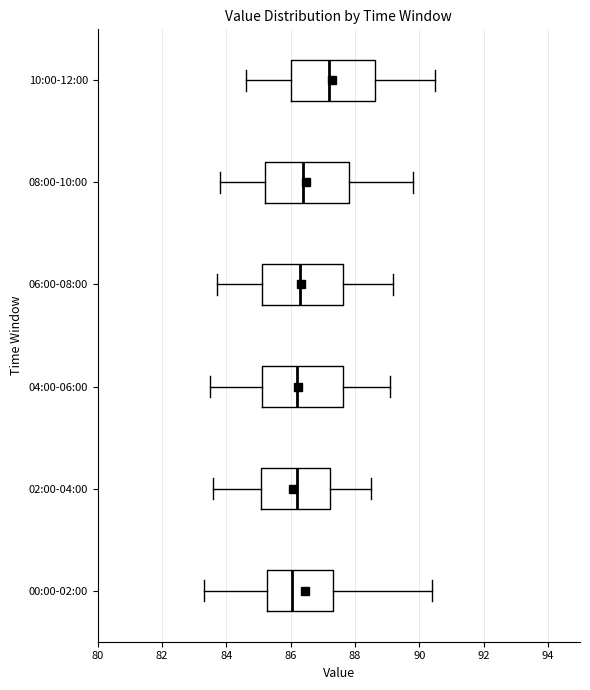

Reading bottom to top, transcribe this box plot: for each box, give where its median line is, the range the box spans, and where its two whiskers end, as read against the x-axis. The values are not printed on the chart, so give them approximately, as read against the axis.

00:00-02:00: median 86.0, box 85.2 to 87.4, whiskers 83.4 to 90.4
02:00-04:00: median 86.2, box 85.0 to 87.2, whiskers 83.6 to 88.6
04:00-06:00: median 86.2, box 85.2 to 87.6, whiskers 83.6 to 89.2
06:00-08:00: median 86.4, box 85.2 to 87.6, whiskers 83.8 to 89.2
08:00-10:00: median 86.4, box 85.2 to 87.8, whiskers 83.8 to 89.8
10:00-12:00: median 87.2, box 86.0 to 88.6, whiskers 84.6 to 90.6